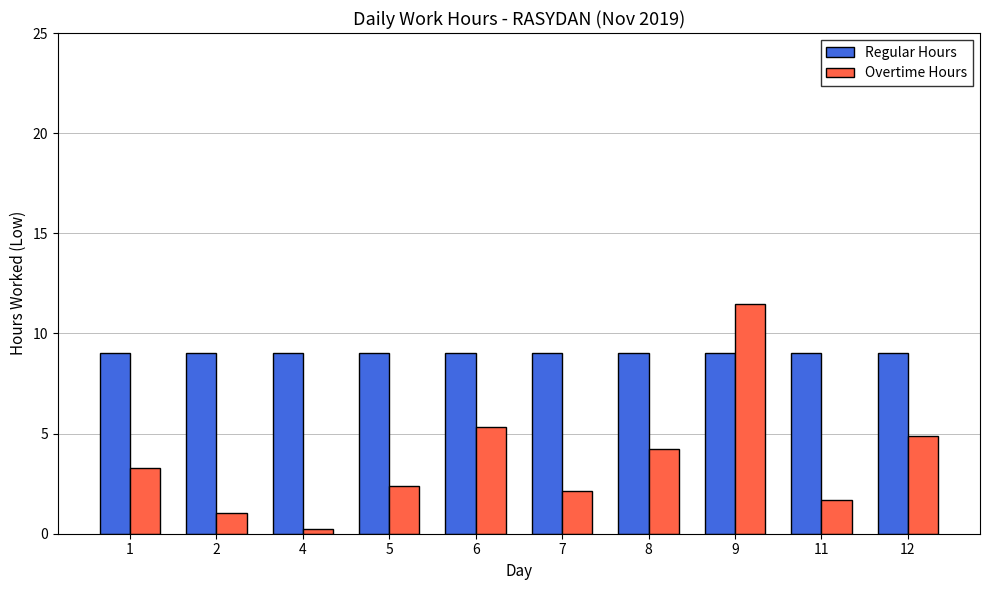

Between 7 and 8, which series saw the biggest shift?

Overtime Hours